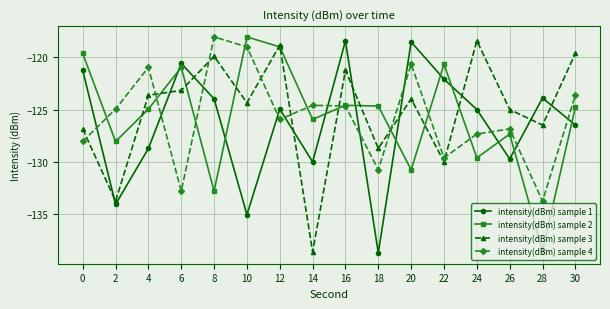

In intensity(dBm) sample 1, how many points are lower than both neighbors (excluding endpoints)?

5